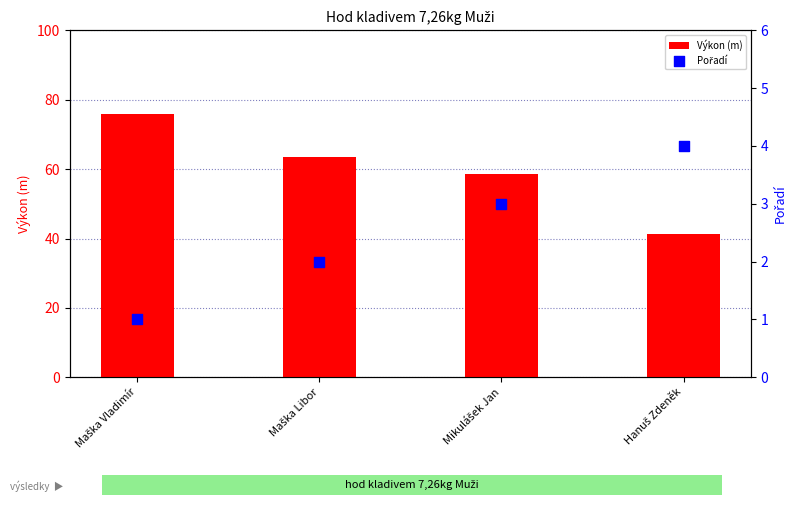

What are all the series names shown in the legend?

Výkon (m), Pořadí